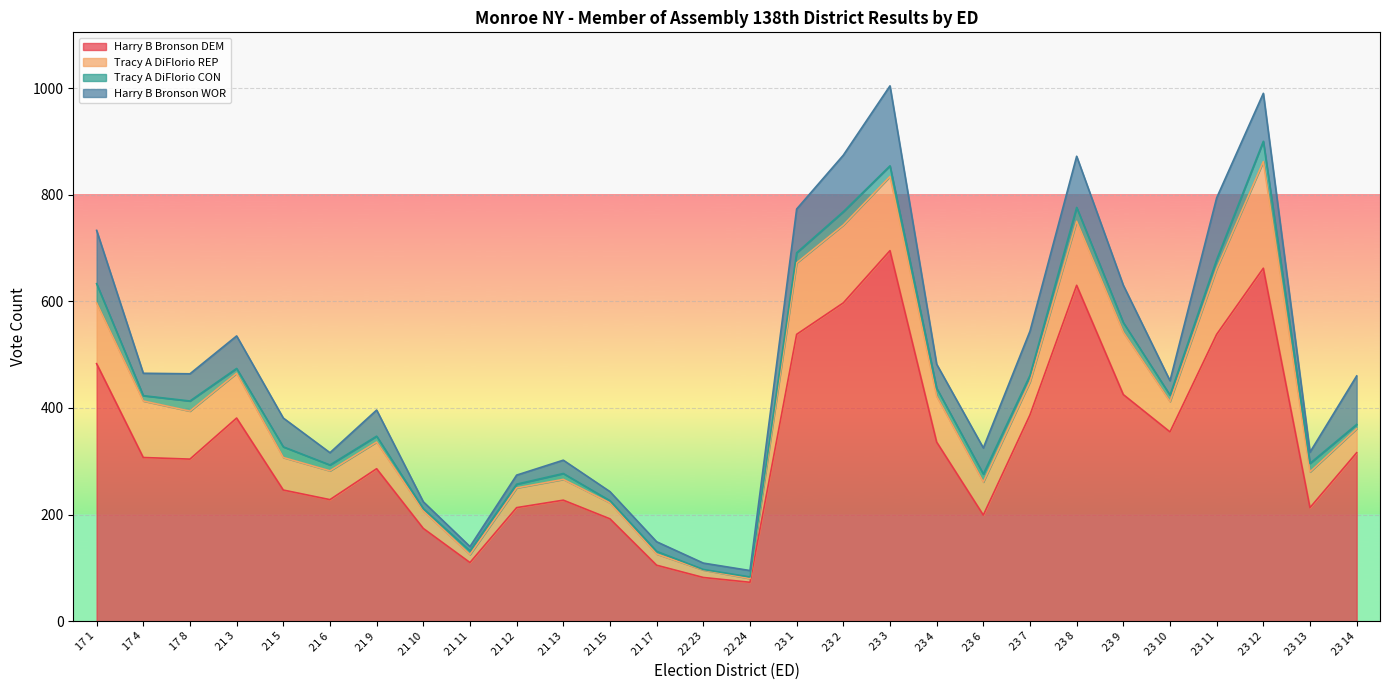

Between 23 11 and 21 12, which is larger?

23 11